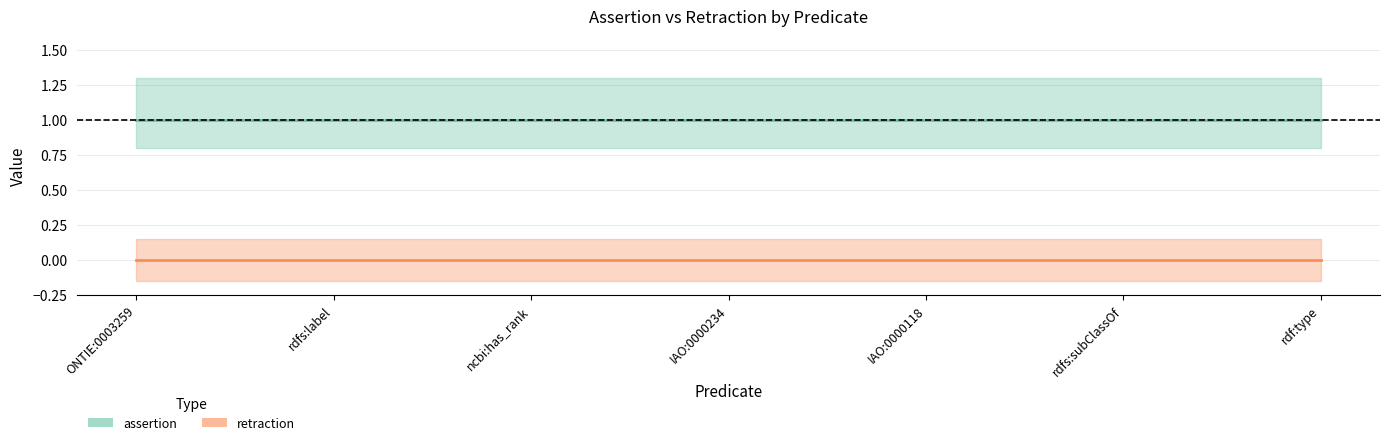

List the series in order of their peak value, lowest first.

retraction, assertion